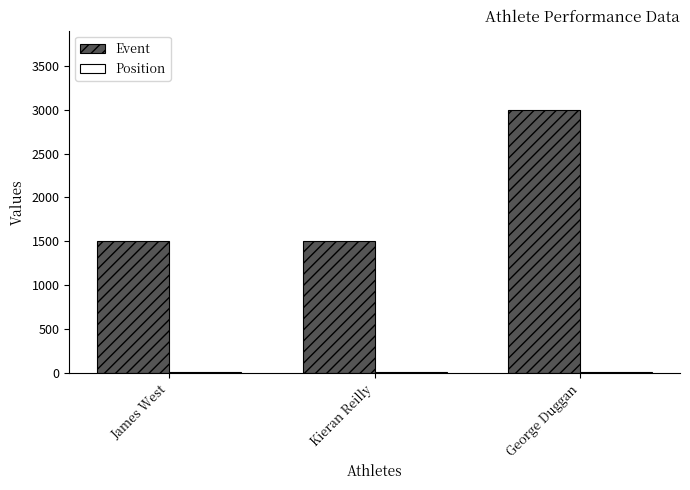

What is the sum of all Event values?

6000